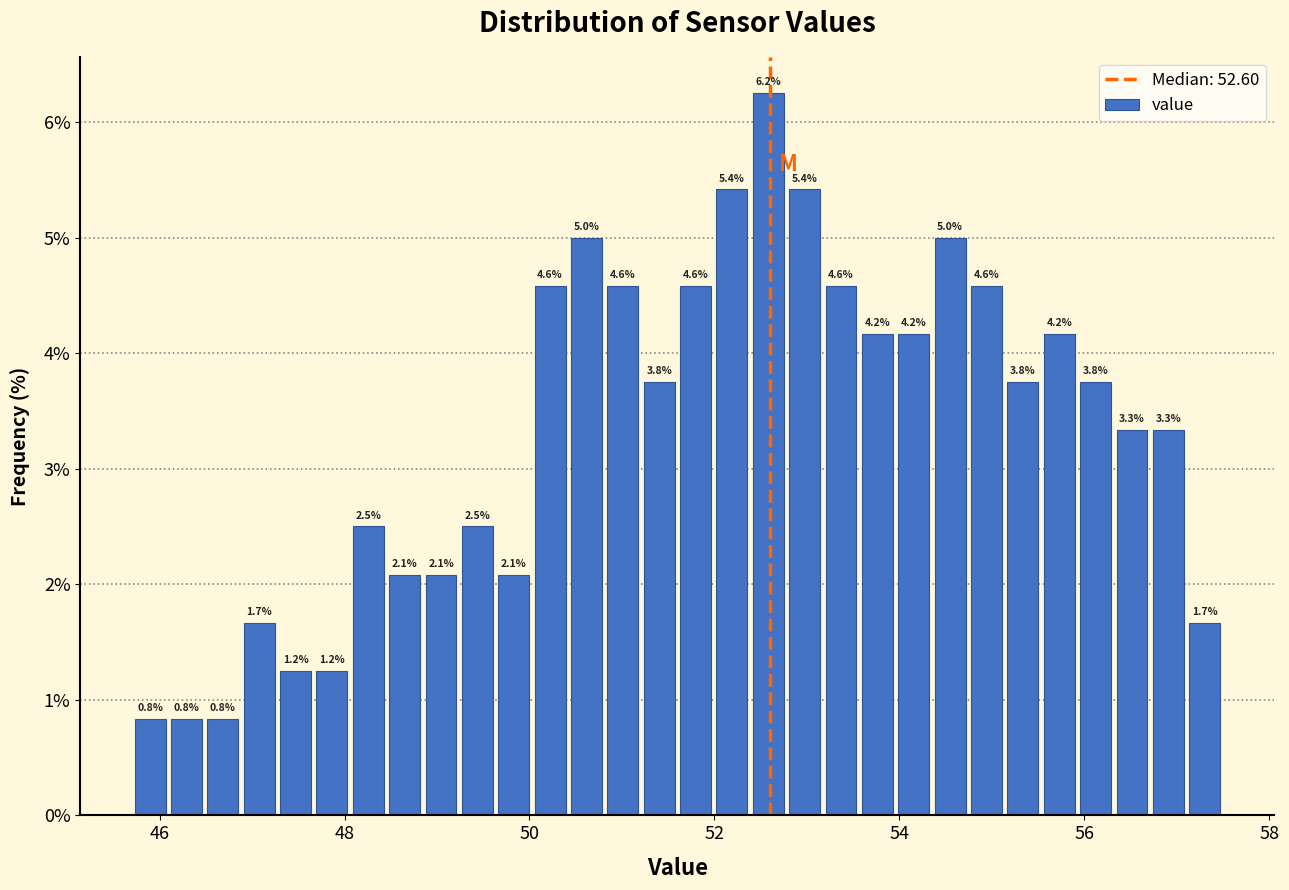

Around what value on the x-axis is the tallest bar? Give the approximate position of its centre, as read against the axis.

52.6